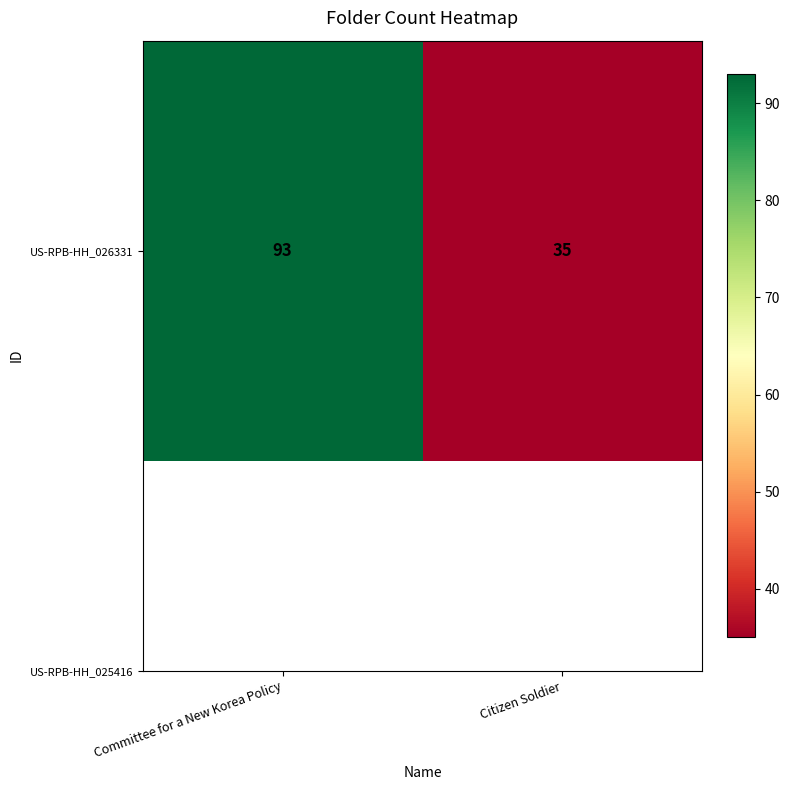

Reading right to left, extract all data points from this chart.

Citizen Soldier=35	Committee for a New Korea Policy=93